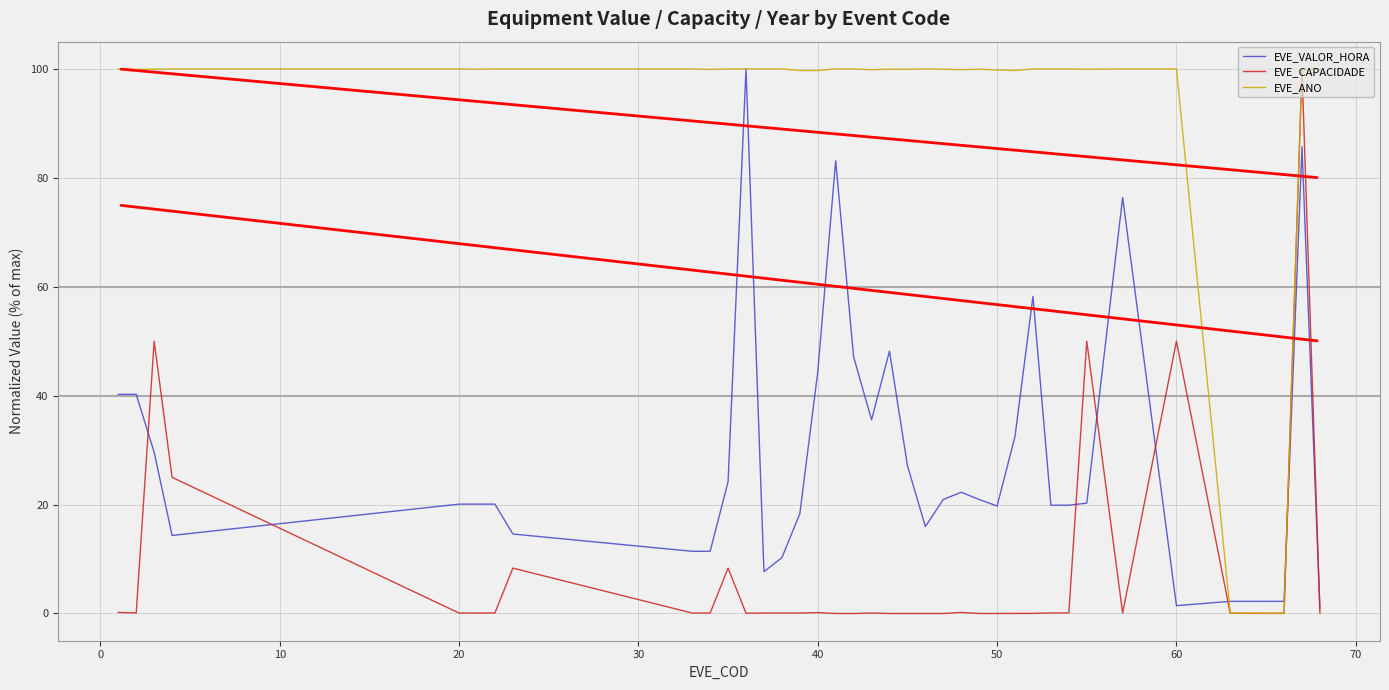

List the series in order of their overall mean, lowest first.

EVE_CAPACIDADE, EVE_VALOR_HORA, EVE_ANO